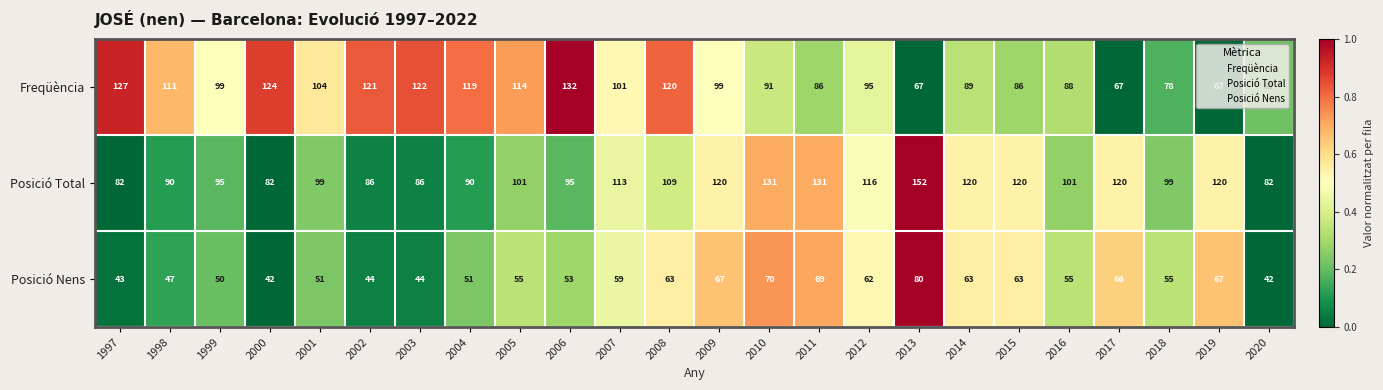

The value of Freqüència at 2004 is 63. True or false?

False